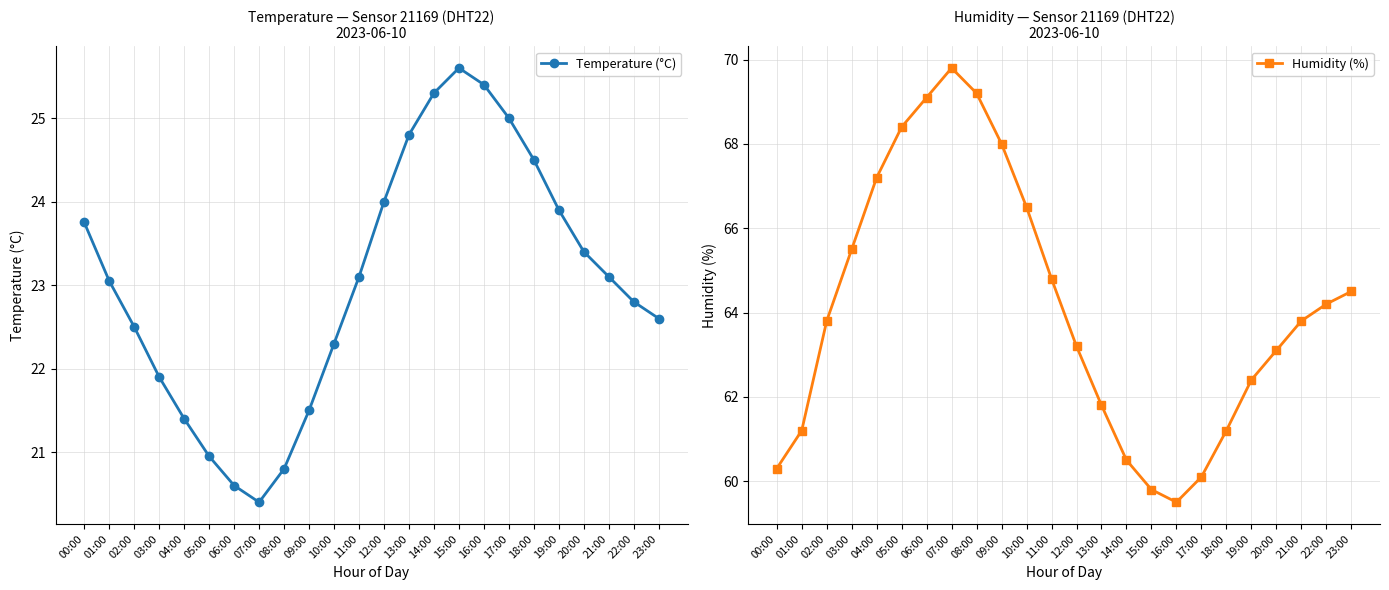

The value of Humidity (%) at 22:00 is 64.2. True or false?

True